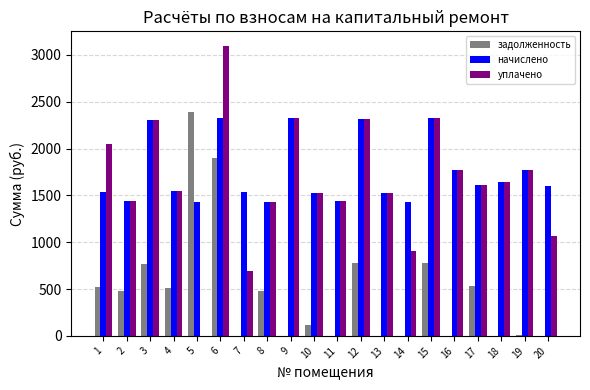

What is the sum of the уплачено values at 7 and 16?

2461.3